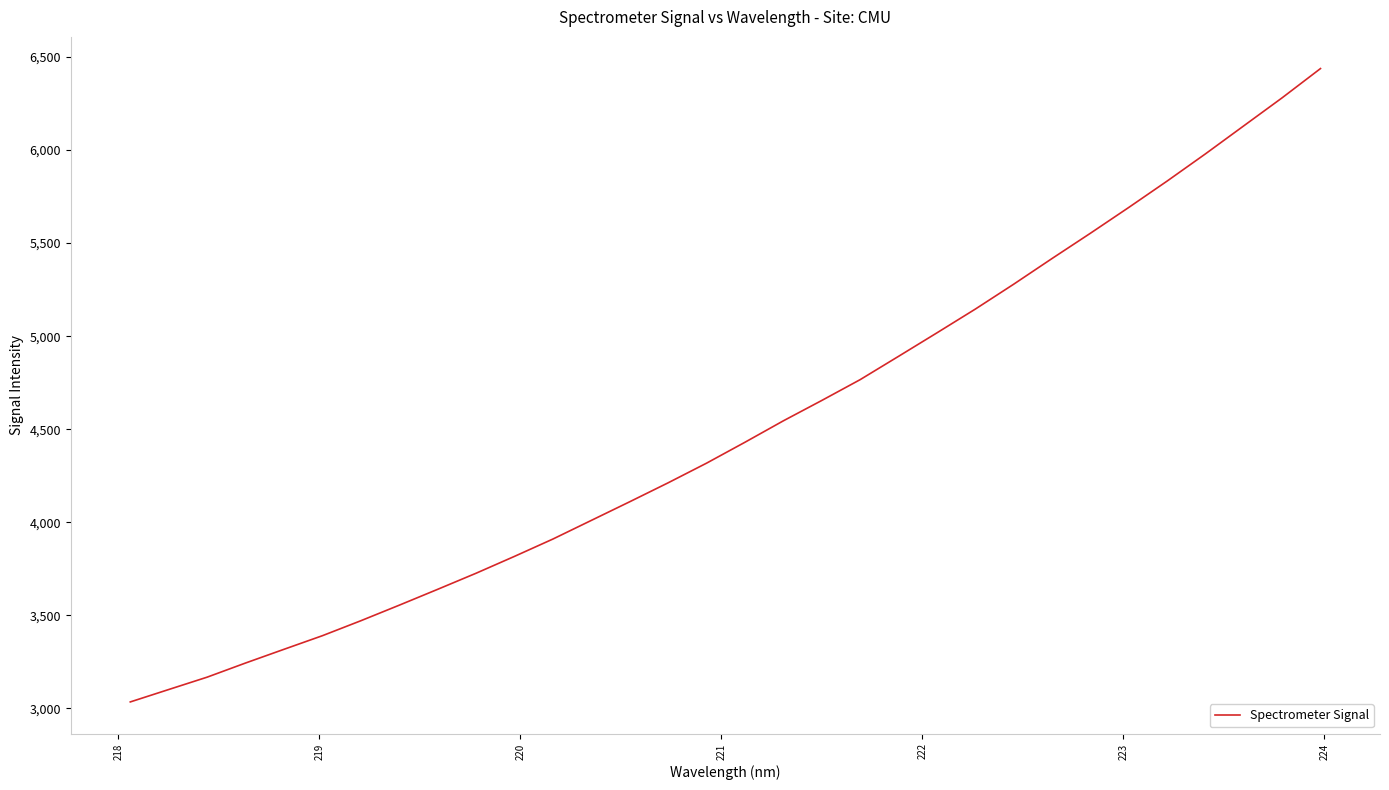

Reading left to right, transcribe all the data shown in this chart.

3034.3	3101.0	3167.5	3243.6	3317.2	3390.4	3470.7	3554.4	3639.6	3726.1	3816.8	3909.9	4010.1	4110.3	4212.0	4317.6	4429.9	4545.1	4654.4	4766.3	4891.6	5017.7	5145.3	5279.1	5417.2	5552.9	5691.7	5833.4	5979.7	6130.4	6281.0	6438.1